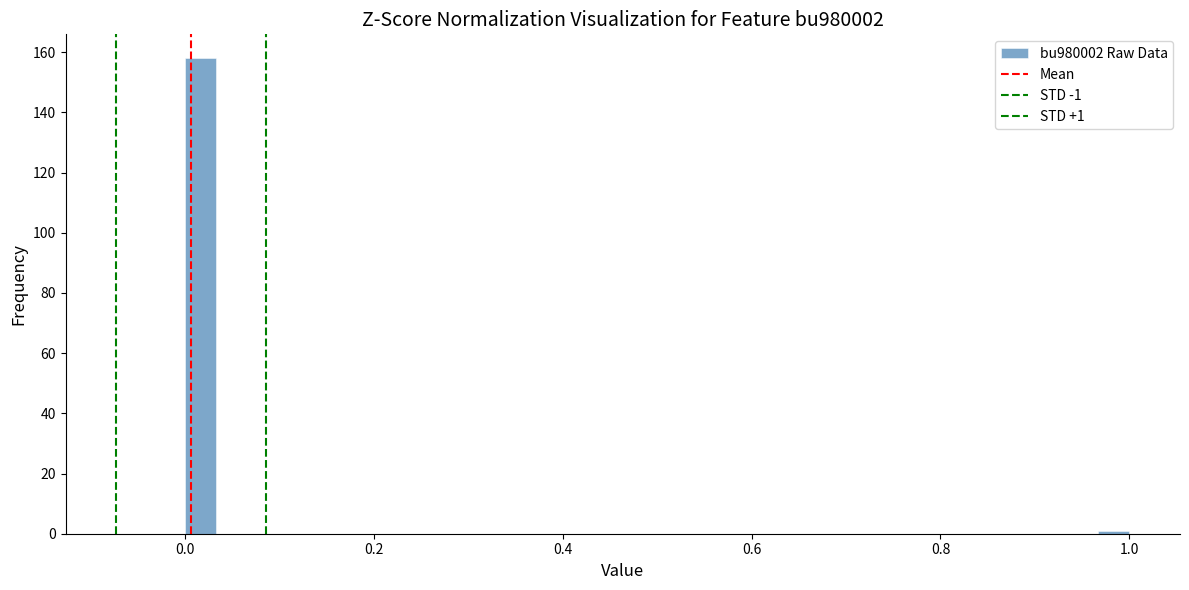

Read against the x-axis, roughly where is the centre of the tallest bar?

0.02